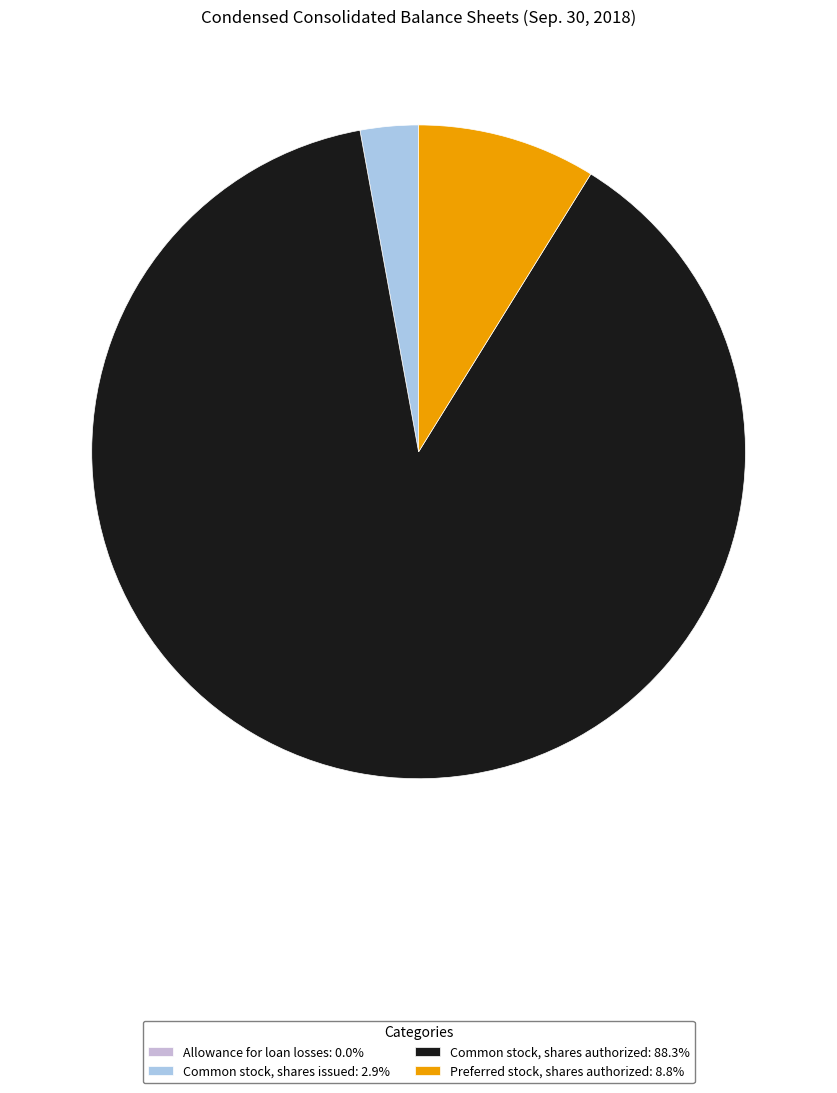

To the nearest percent, what is the difference between the Preferred stock, shares authorized and Allowance for loan losses slice percentages?

9%